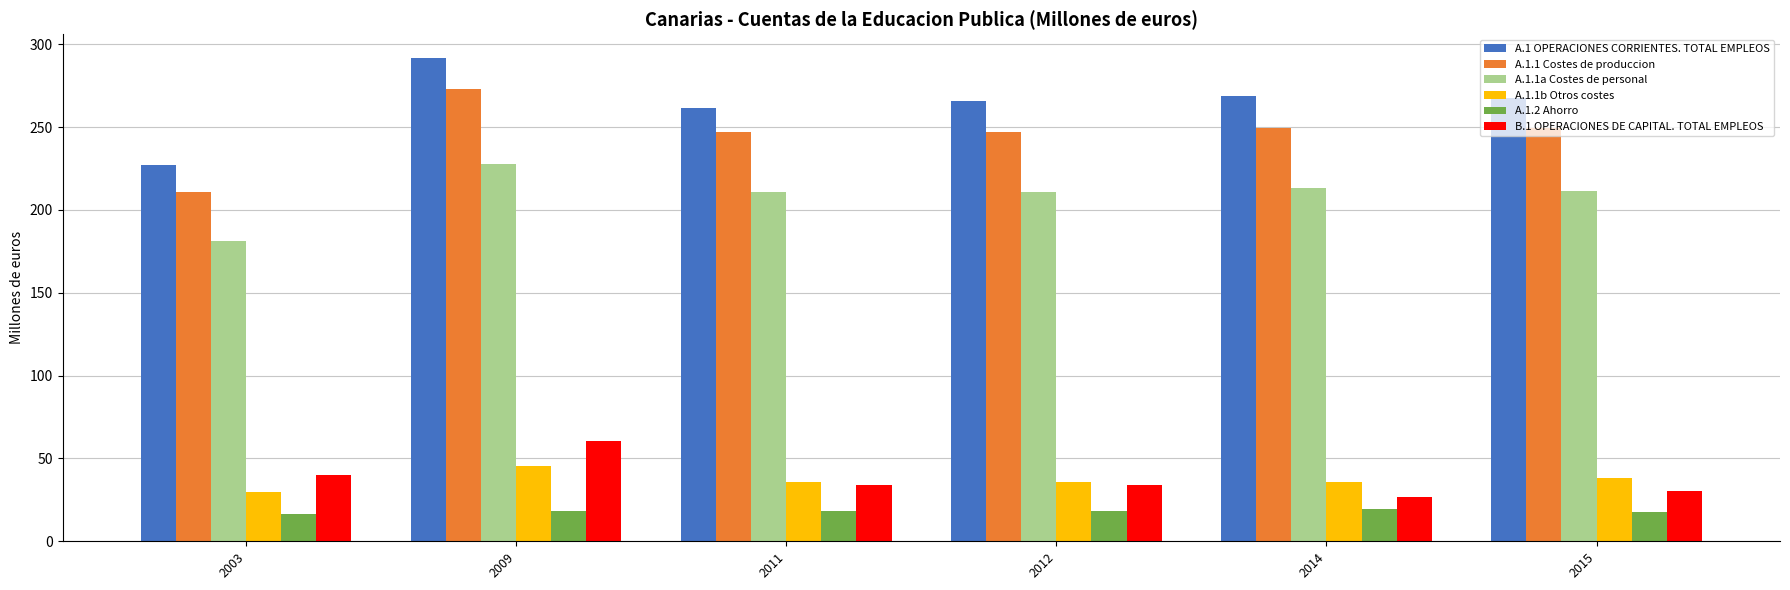

What is the minimum value for A.1.1 Costes de produccion?

211.0